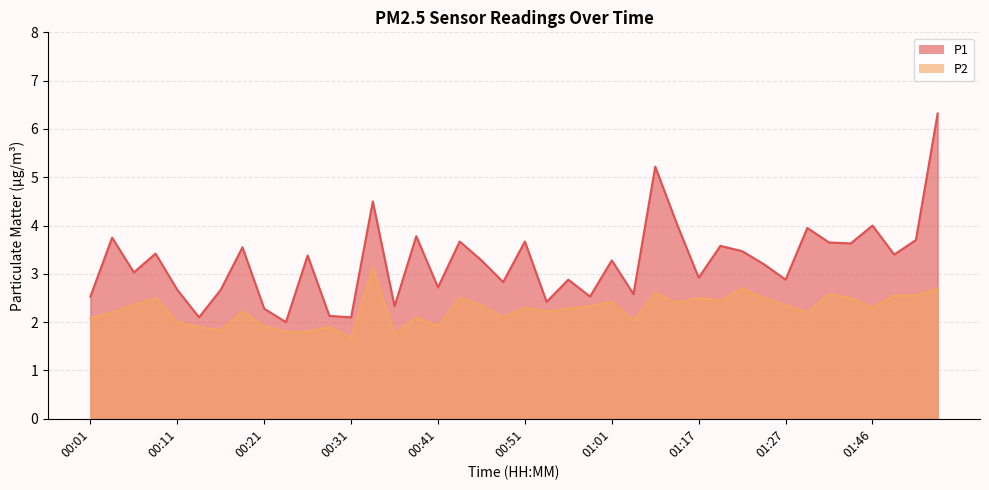

What is the difference between the maximum and minimum values in the P1 series?

4.3